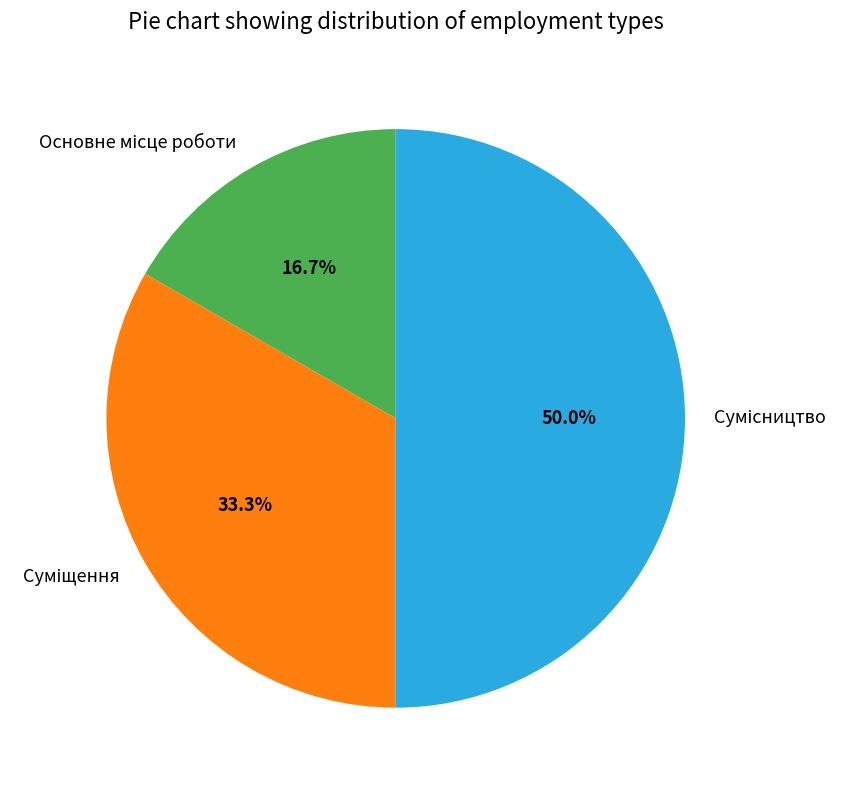

Combined, what portion of the pie is Основне місце роботи and Сумісництво?

66.7%